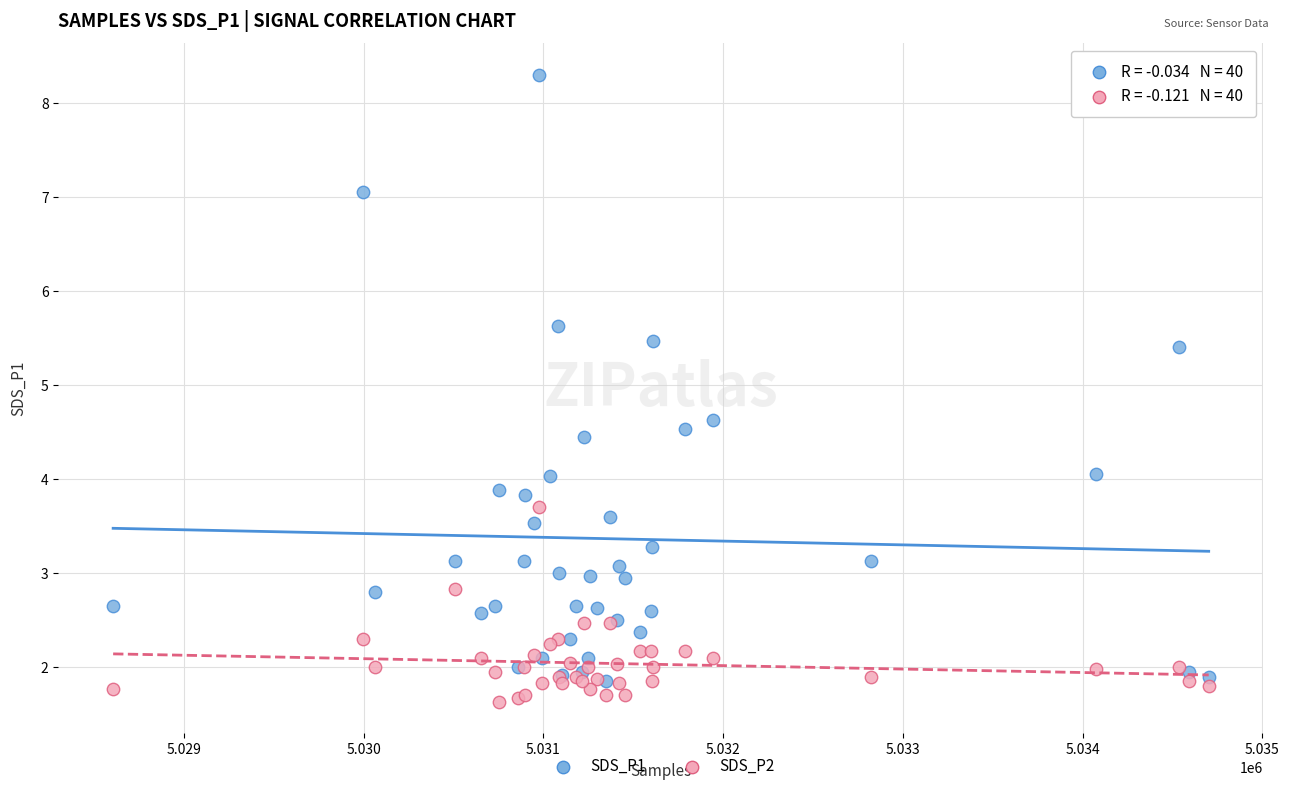

Which series contains the highest Y value?

SDS_P1